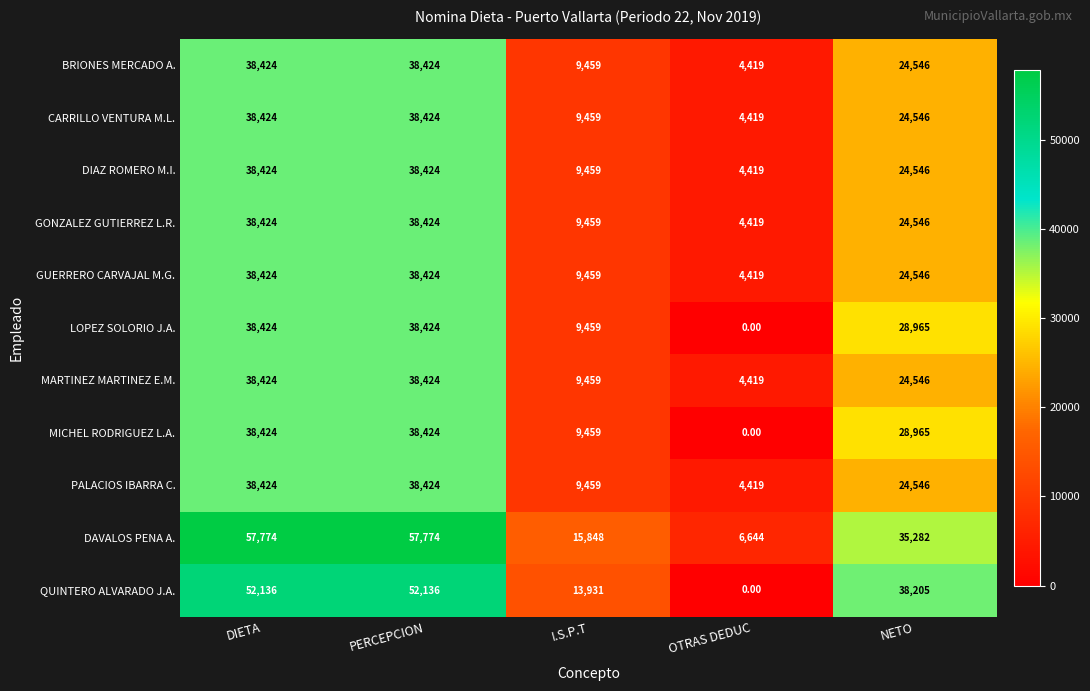

At which label is LOPEZ SOLORIO J.A. closest to 19212?

I.S.P.T